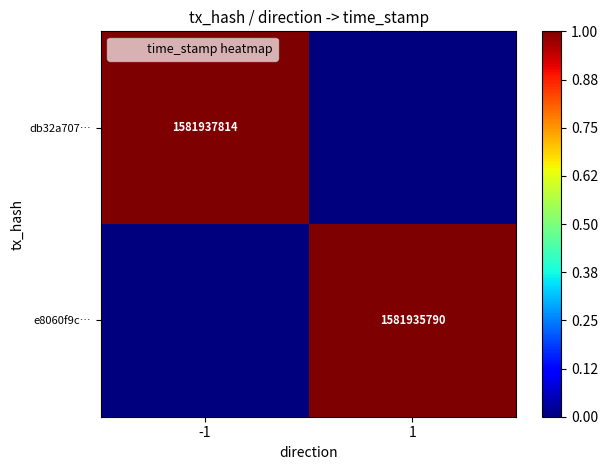

At which category is the sum across all series the highest?

-1